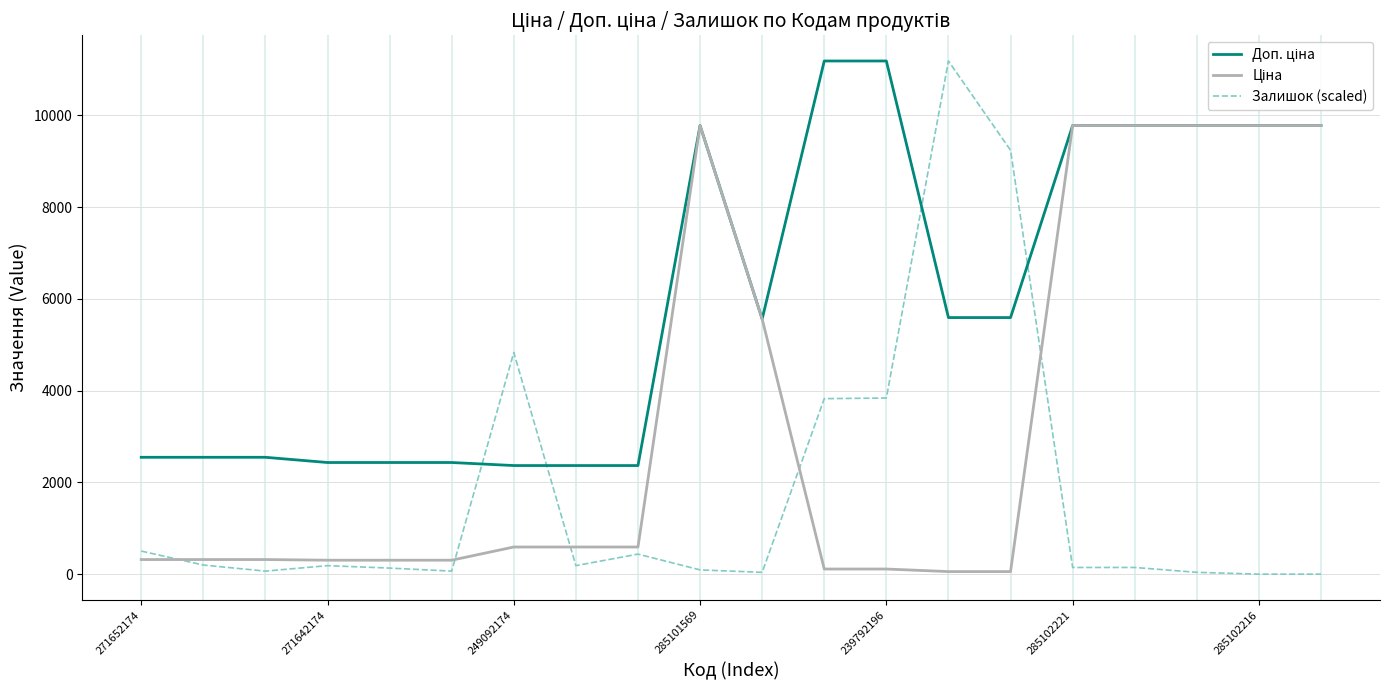

Which series has the largest range (max minus min)?

Залишок (scaled)